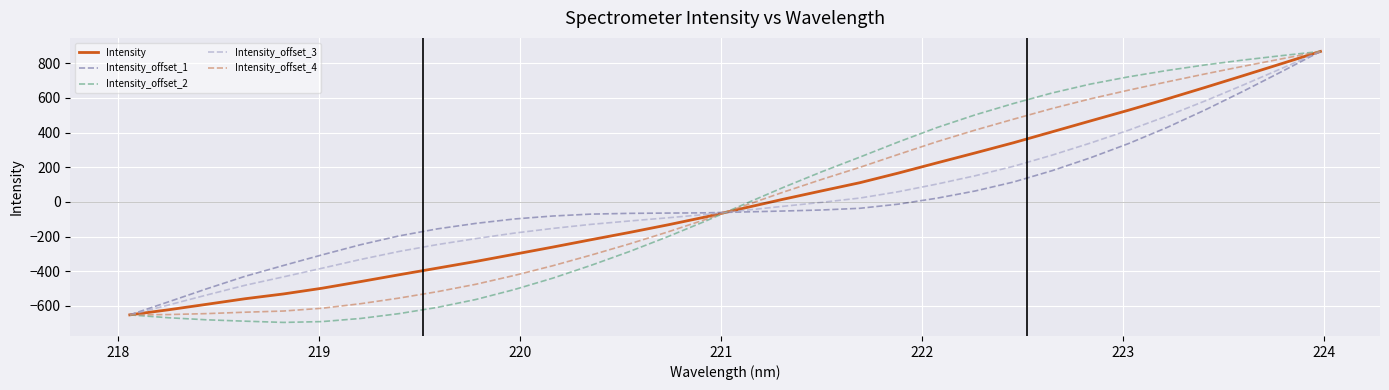

Does the chart have visible grid lines?

Yes